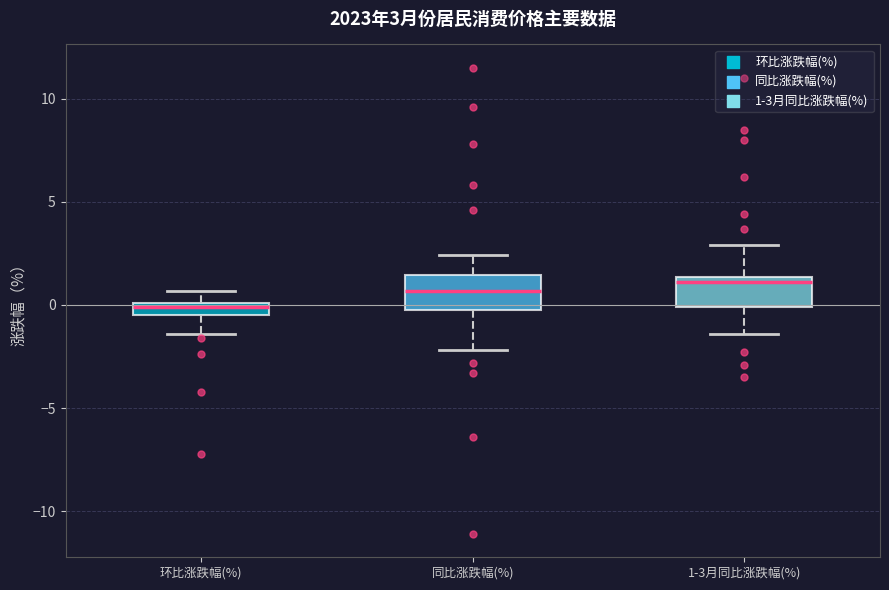

Which box has the lowest median line?

环比涨跌幅(%)